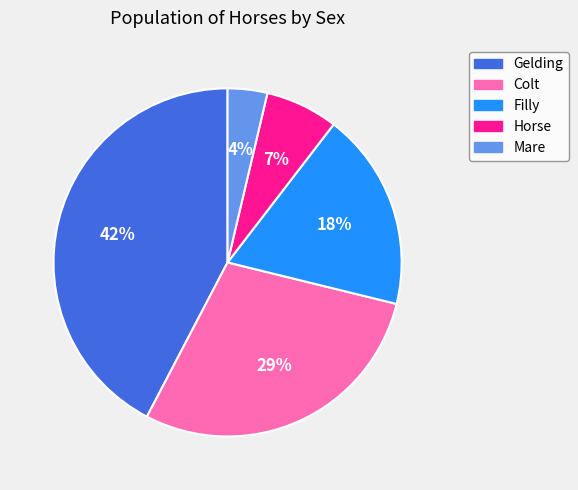

To the nearest percent, what is the average slice percentage?

20%